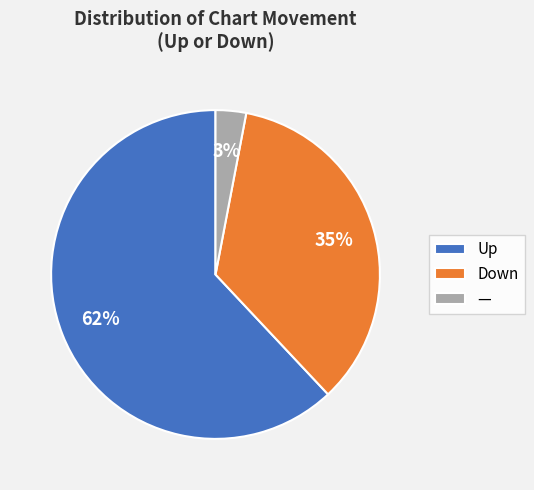

Combined, do — and Up account for over 50%?

Yes